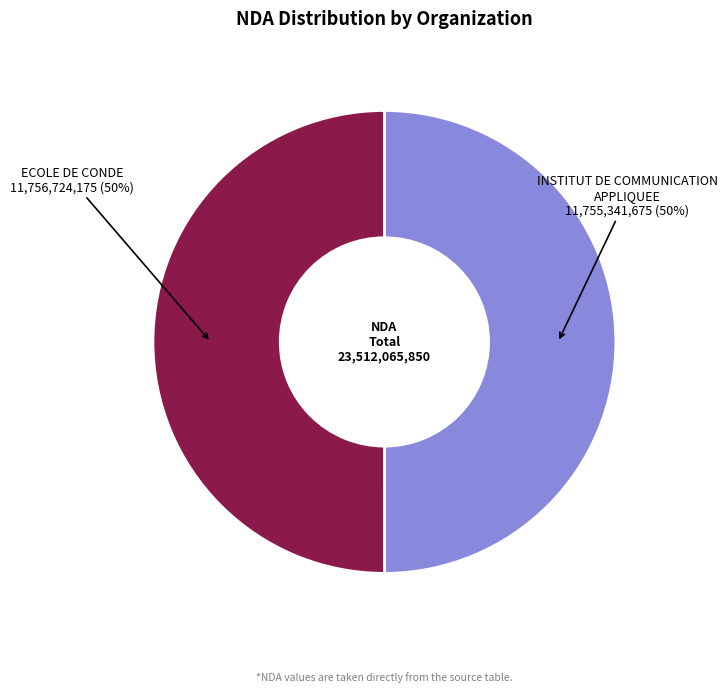

To the nearest percent, what is the average slice percentage?

50%